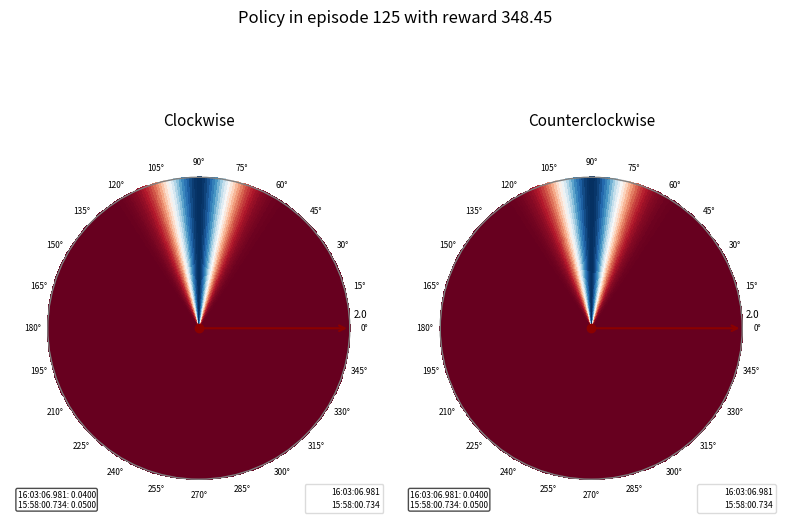

What is the smallest slice in the pie chart?

16:03:06.981